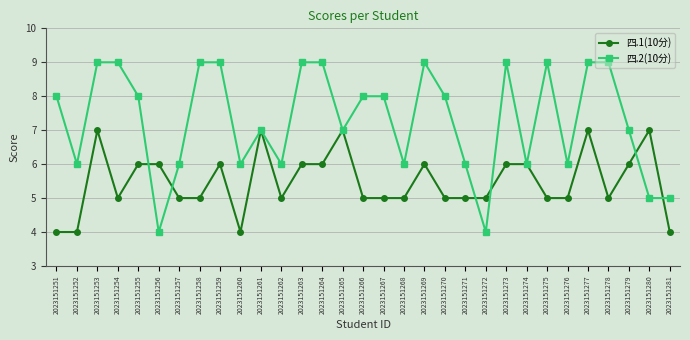

True or false: 四.2(10分) and 四.1(10分) intersect in this chart.

True